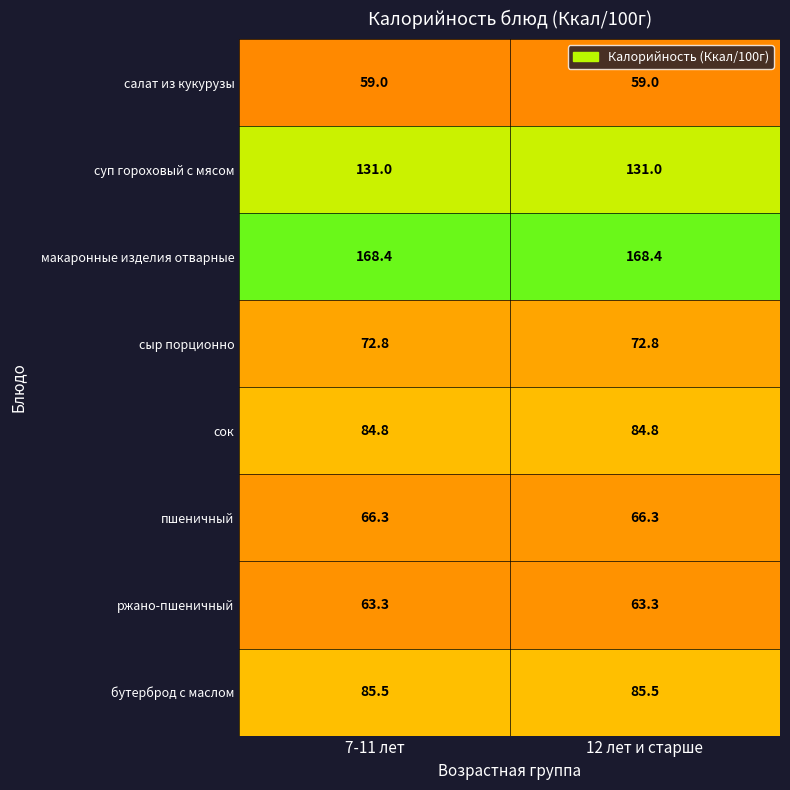

True or false: пшеничный has a value of 66.3 at 7-11 лет.

True